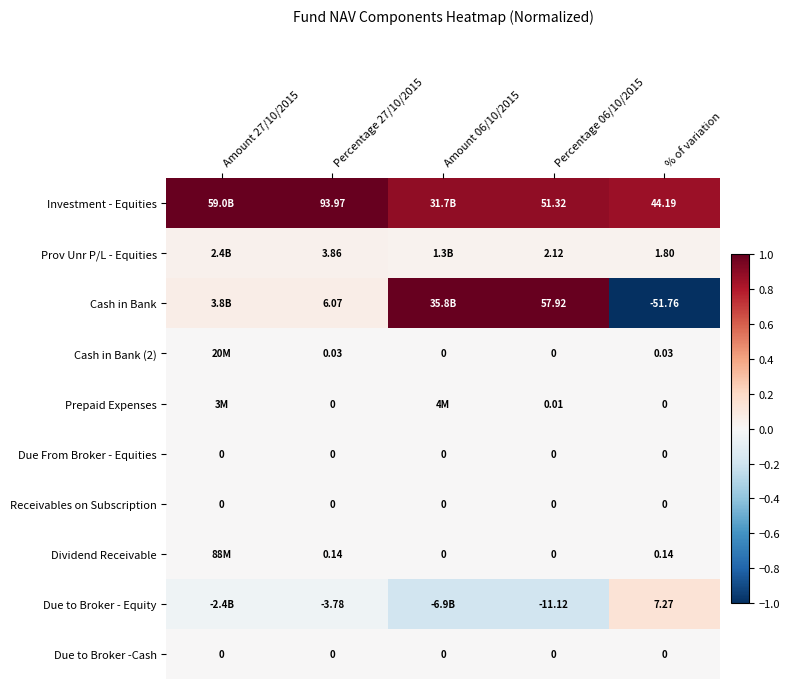

Is the value of Cash in Bank (2) at Percentage 27/10/2015 greater than the value of Due to Broker -Cash at % of variation?

Yes